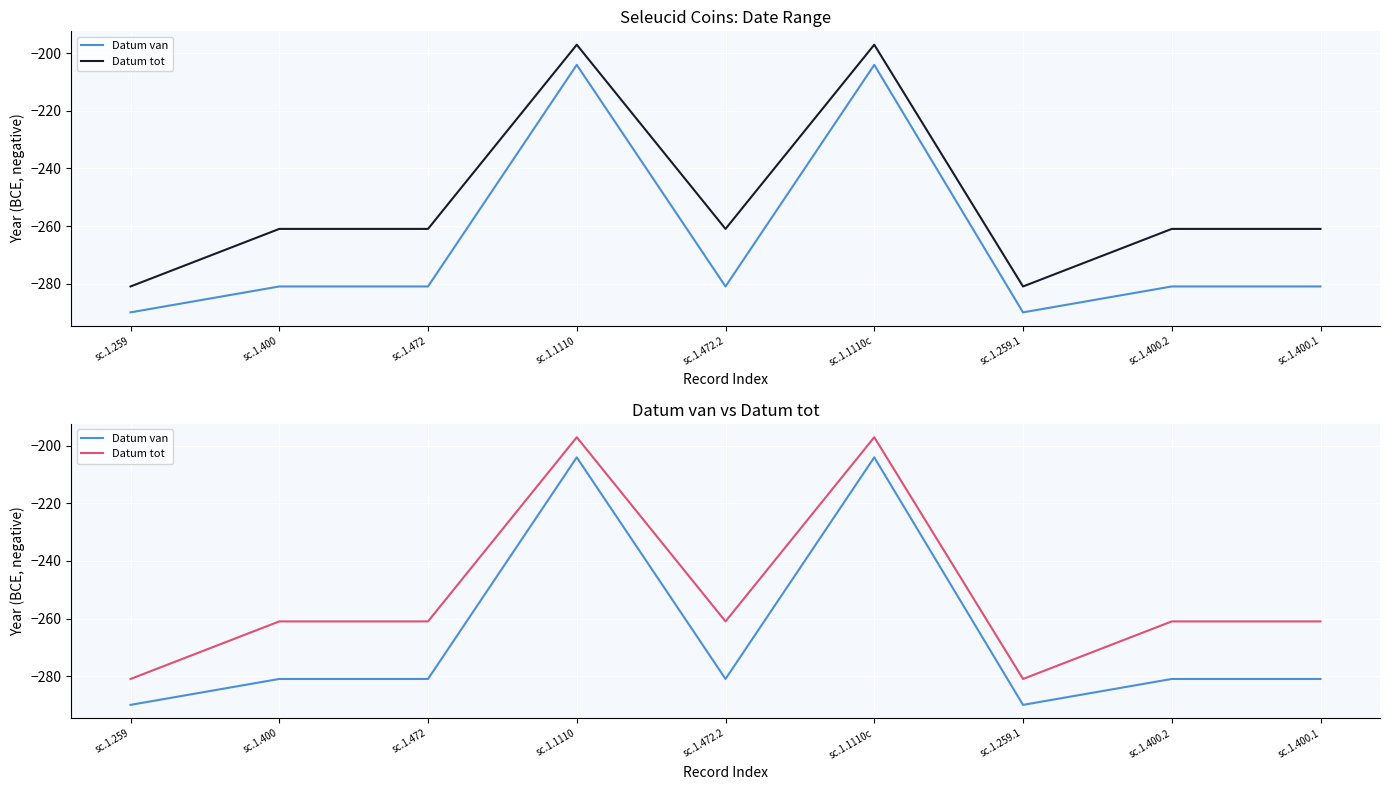

Is it true that Datum van equals -281 at sc.1.472.2?

True